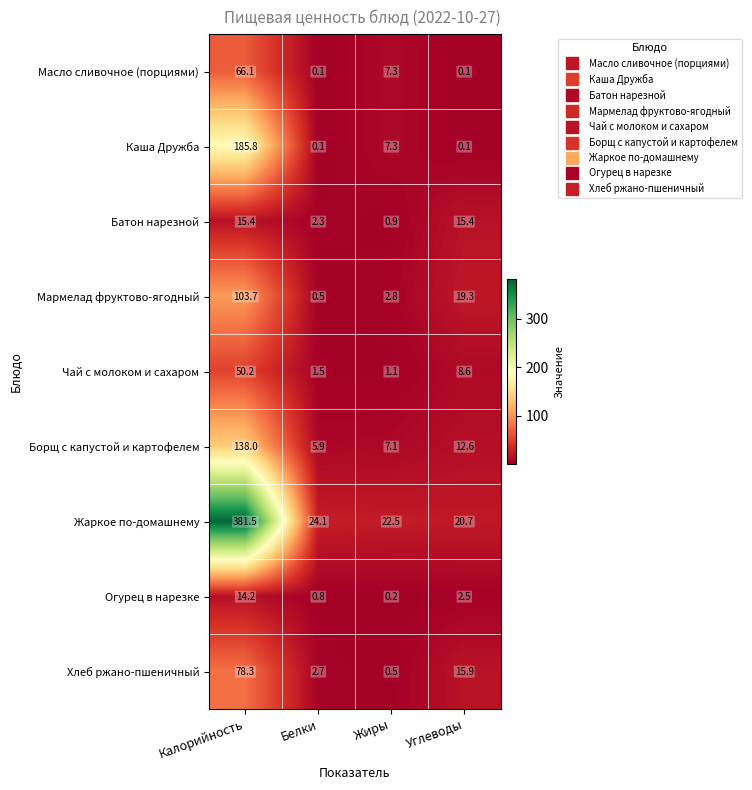

What is the difference between the Жаркое по-домашнему values at Углеводы and Жиры?

1.8